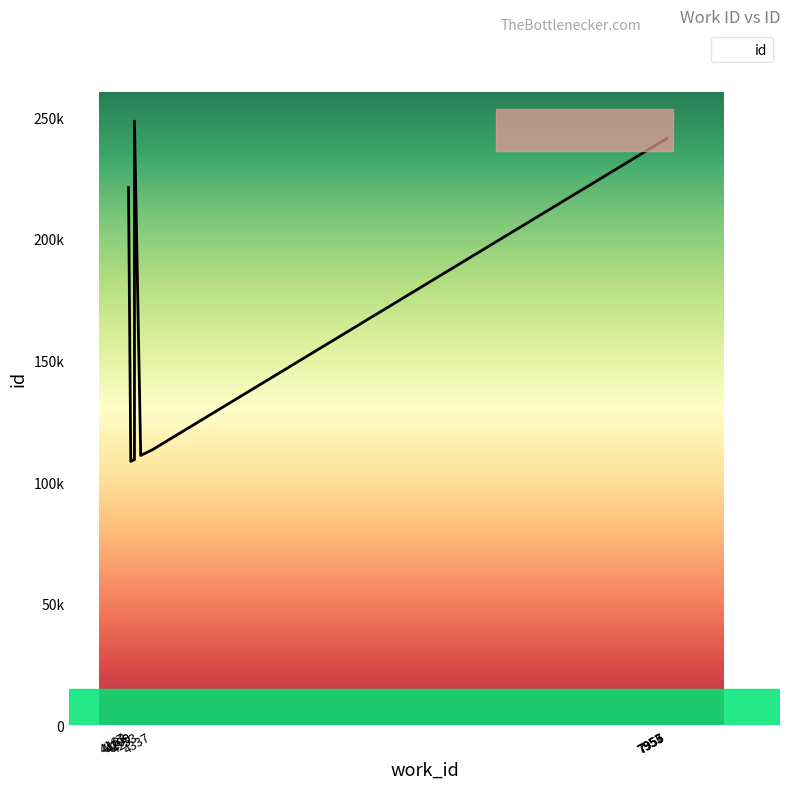

How many lines are shown in the chart?

1